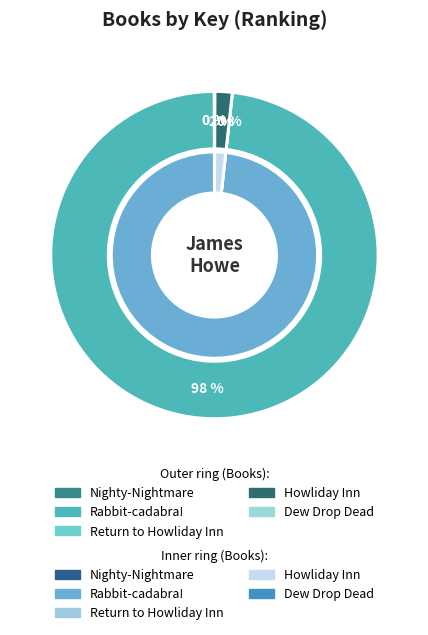

Does Nighty-Nightmare account for over 50% of the chart?

No